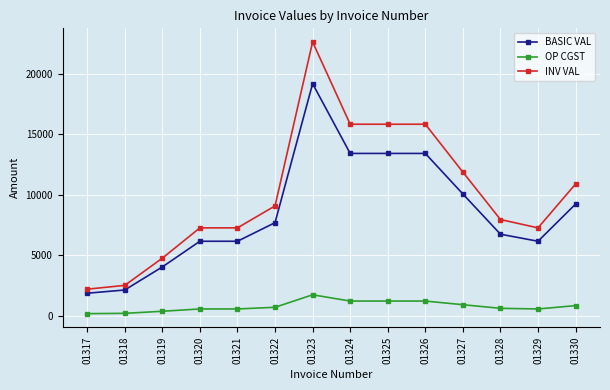

What is the greatest value displayed?

22628.0